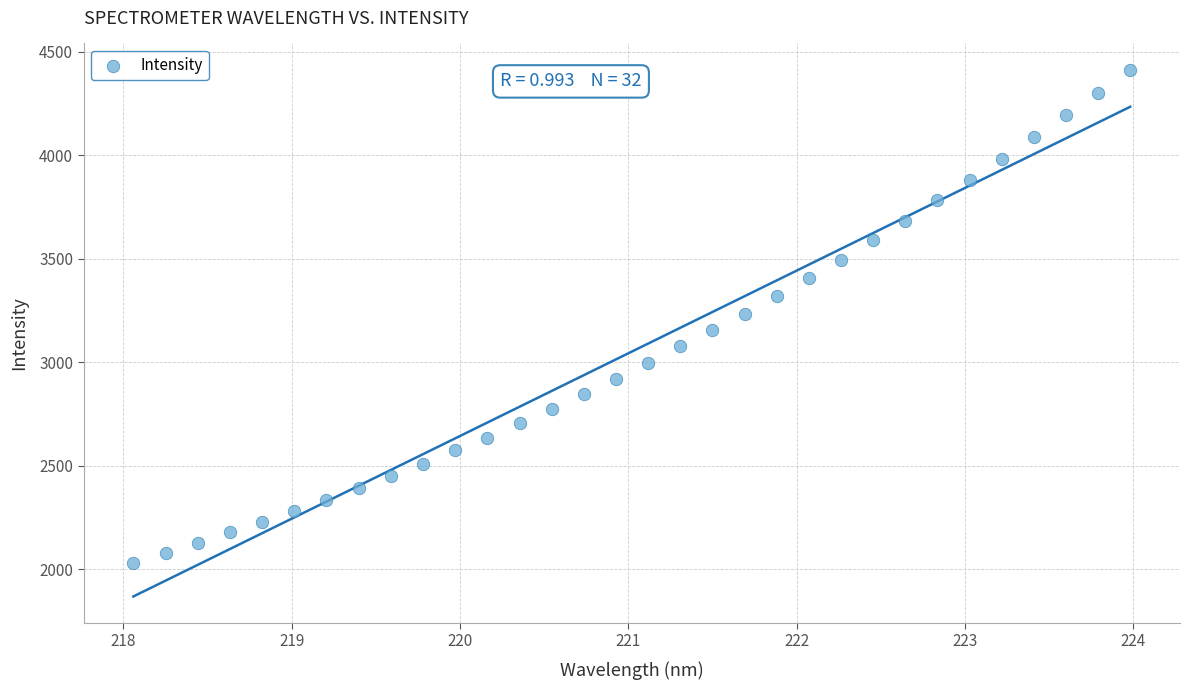

What is the range of Y values (max minus min)?

2379.5